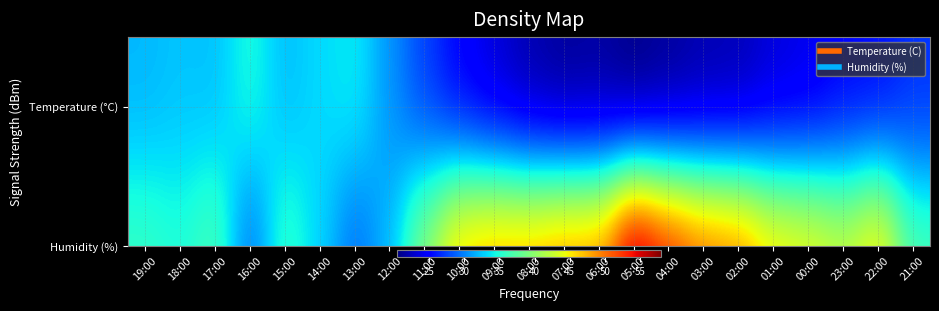

Which series changed the most between 19:00 and 16:00?

Temperature (°C)